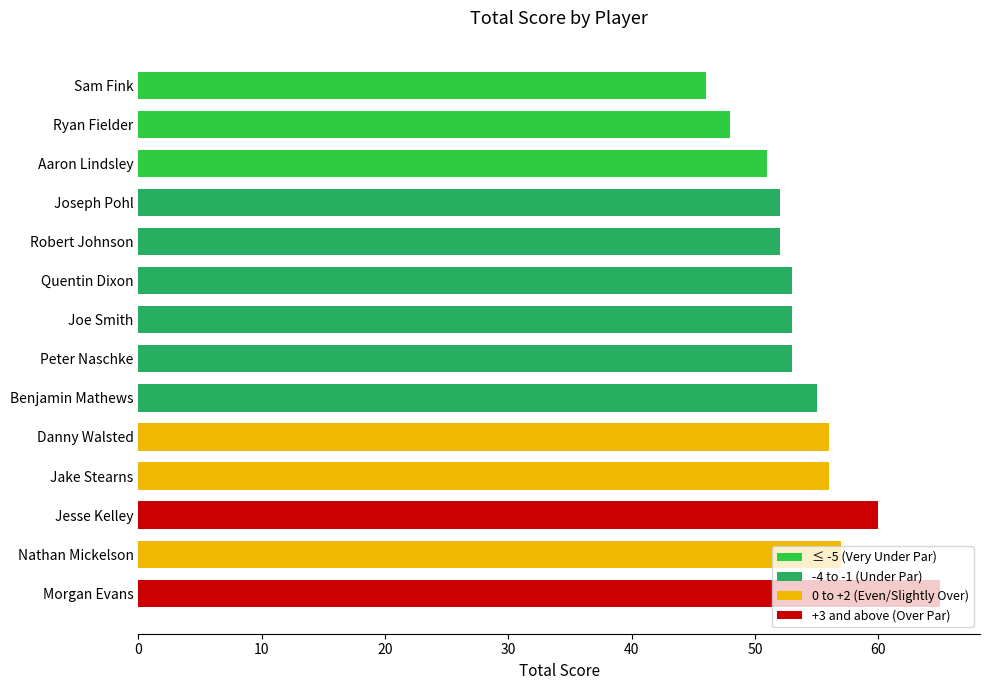

What position from the top is Robert Johnson?

5